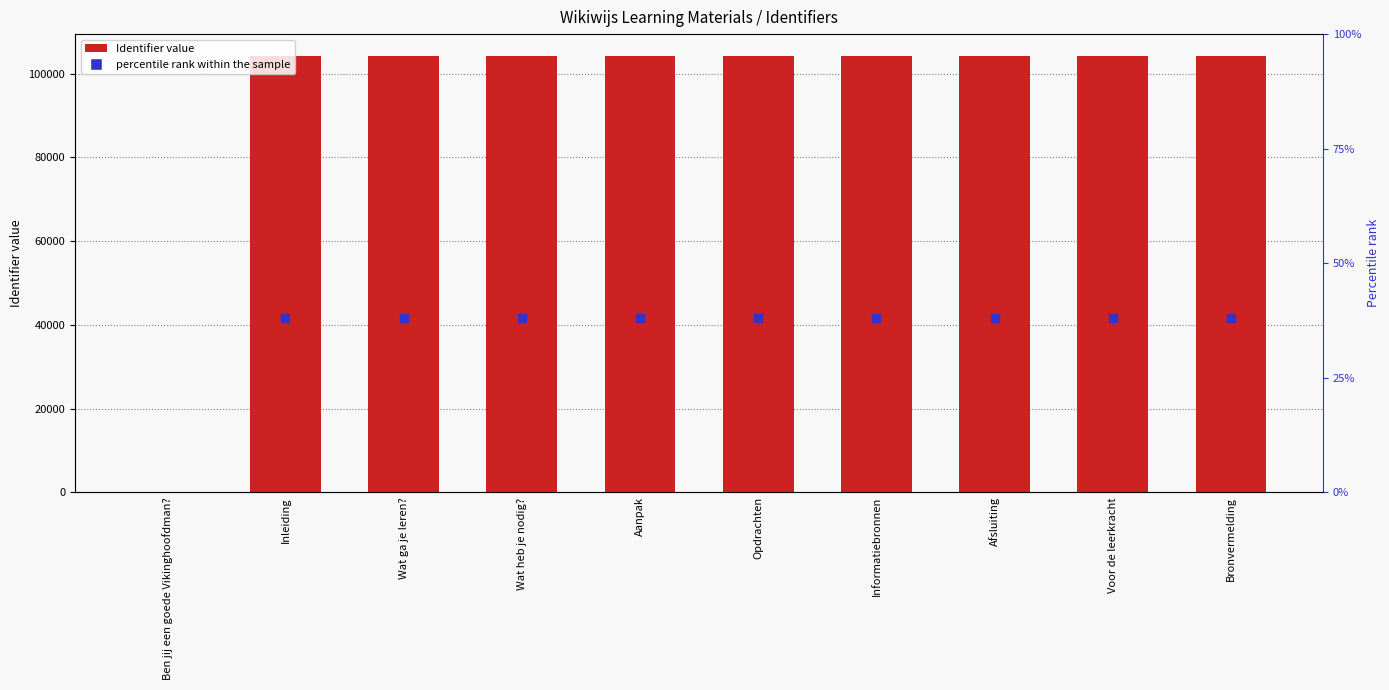

Reading left to right, list all the values displayed in this chart.

Ben jij een goede Vikinghoofdman?=0	Inleiding=104183	Wat ga je leren?=104185	Wat heb je nodig?=104187	Aanpak=104189	Opdrachten=104191	Informatiebronnen=104196	Afsluiting=104198	Voor de leerkracht=104200	Bronvermelding=104205